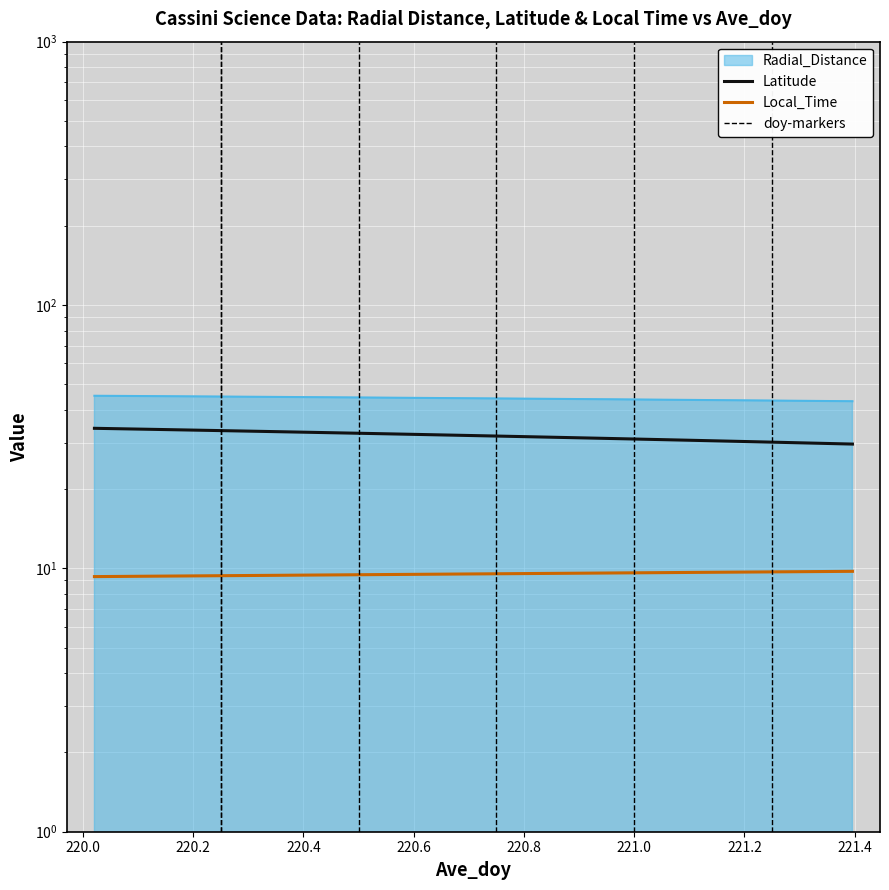

Reading right to left, what are all the values shown in this chart?

Radial_Distance: 221.3958=43.1	221.3542=43.2	221.3125=43.3	221.2708=43.3	221.2292=43.4	221.1875=43.5	221.1458=43.5	221.1042=43.6	221.0625=43.7	221.0208=43.7	220.9792=43.8	220.9375=43.9	220.8958=43.9	220.8542=44.0	220.8125=44.1	220.7708=44.1	220.7292=44.2	220.6875=44.3	220.6458=44.3	220.6042=44.4	220.5625=44.5	220.5208=44.5	220.4792=44.6	220.4375=44.6	220.3958=44.7	220.3542=44.8	220.3125=44.8	220.2708=44.9	220.2292=44.9	220.1875=45.0	220.1458=45.1	220.1042=45.1	220.0625=45.2	220.0208=45.2
Latitude: 221.3958=29.6	221.3542=29.8	221.3125=29.9	221.2708=30.1	221.2292=30.2	221.1875=30.4	221.1458=30.5	221.1042=30.6	221.0625=30.8	221.0208=30.9	220.9792=31.1	220.9375=31.2	220.8958=31.3	220.8542=31.5	220.8125=31.6	220.7708=31.7	220.7292=31.9	220.6875=32.0	220.6458=32.1	220.6042=32.3	220.5625=32.4	220.5208=32.5	220.4792=32.7	220.4375=32.8	220.3958=32.9	220.3542=33.0	220.3125=33.2	220.2708=33.3	220.2292=33.4	220.1875=33.5	220.1458=33.7	220.1042=33.8	220.0625=33.9	220.0208=34.0
Local_Time: 221.3958=9.7	221.3542=9.7	221.3125=9.7	221.2708=9.7	221.2292=9.7	221.1875=9.7	221.1458=9.7	221.1042=9.7	221.0625=9.6	221.0208=9.6	220.9792=9.6	220.9375=9.6	220.8958=9.6	220.8542=9.6	220.8125=9.6	220.7708=9.5	220.7292=9.5	220.6875=9.5	220.6458=9.5	220.6042=9.5	220.5625=9.5	220.5208=9.5	220.4792=9.5	220.4375=9.4	220.3958=9.4	220.3542=9.4	220.3125=9.4	220.2708=9.4	220.2292=9.4	220.1875=9.4	220.1458=9.3	220.1042=9.3	220.0625=9.3	220.0208=9.3